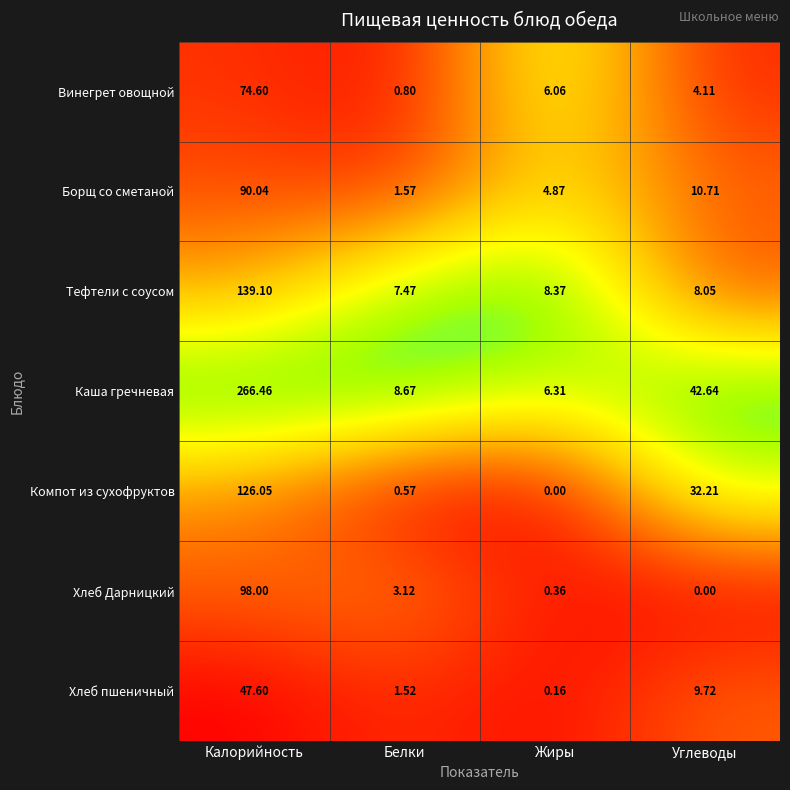

Between Белки and Жиры, which series saw the biggest shift?

Винегрет овощной